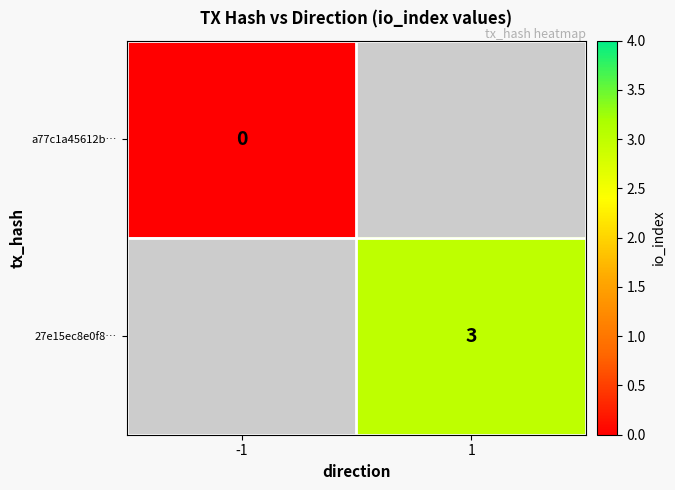

What is the maximum value shown in the chart?

3.0